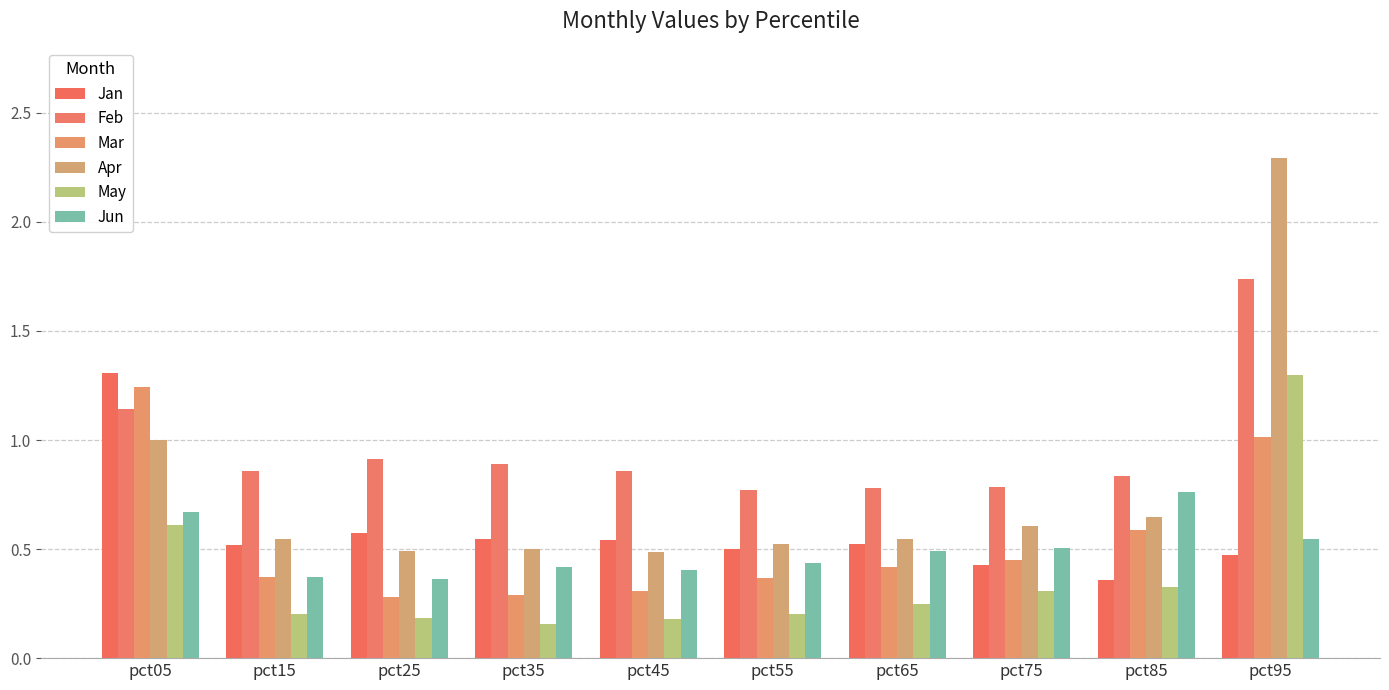

Is the value of Feb at pct45 greater than the value of Mar at pct65?

Yes